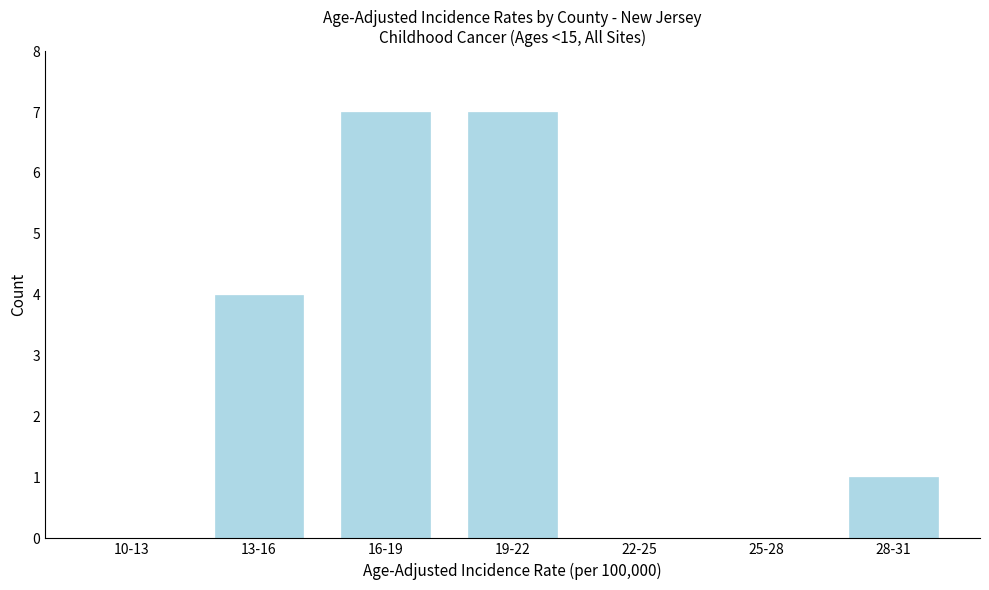

Reading right to left, what are all the values shown in this chart?

28-31=1	25-28=0	22-25=0	19-22=7	16-19=7	13-16=4	10-13=0